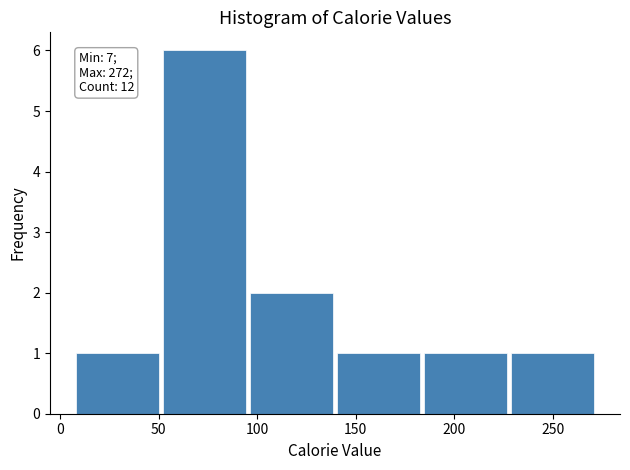

Which range on the x-axis has the tallest bar?

50 to 95